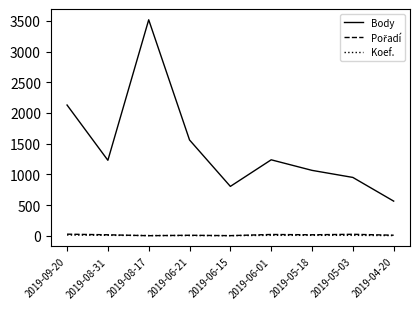

At which label is Body closest to 2040?

2019-09-20